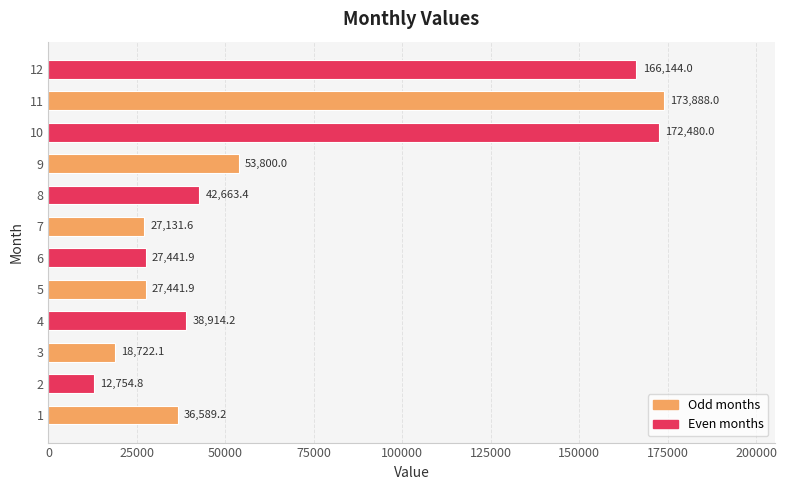

What is the maximum value shown in the chart?

173888.0